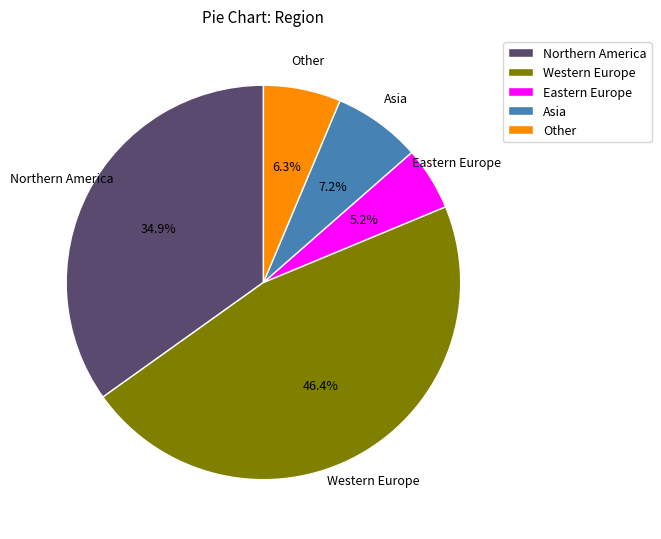

Which slice is the smallest?

Eastern Europe